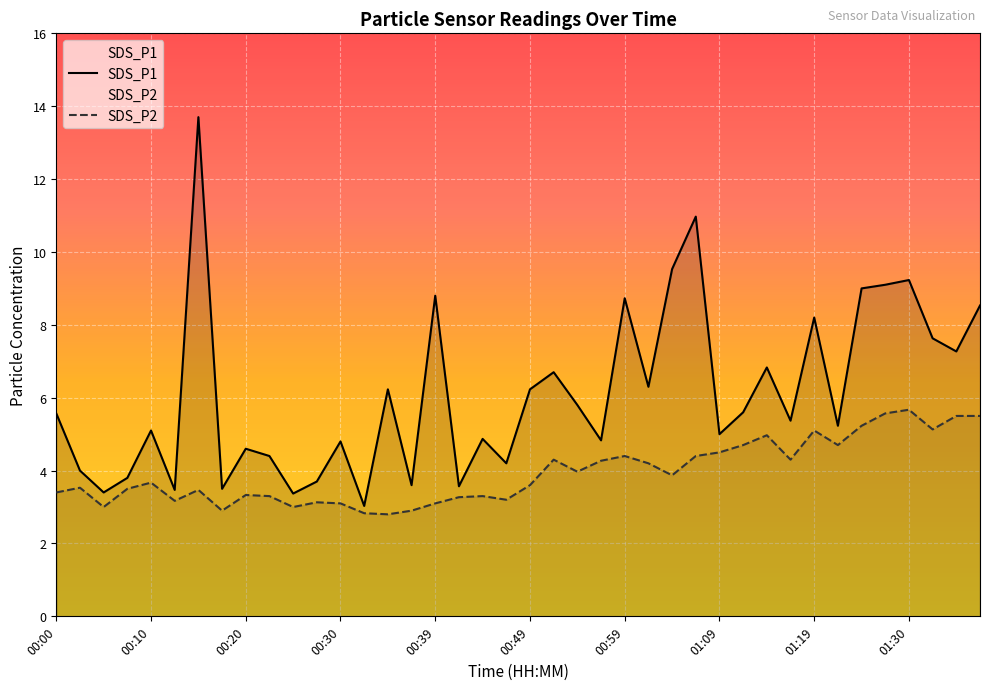

What position from the right is 00:37?

25